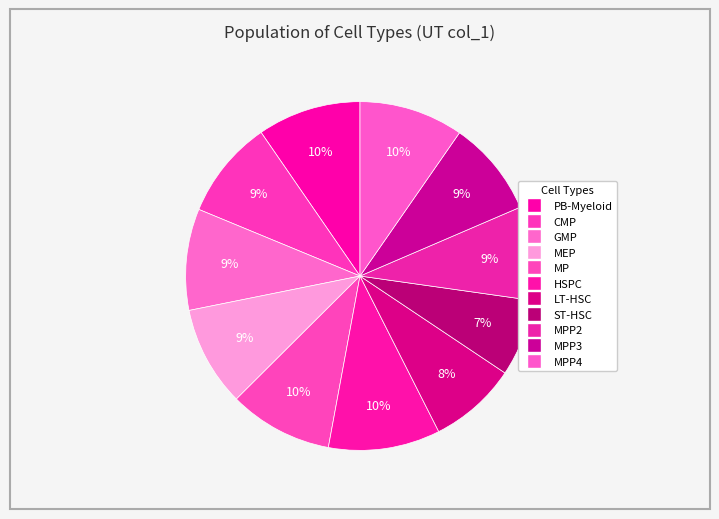

How many slices are in this pie chart?

11